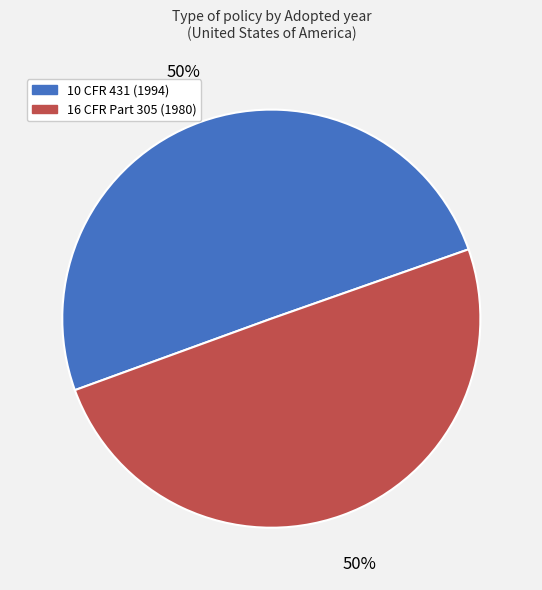

To the nearest percent, what is the combined percentage of 10 CFR 431 (1994) and 16 CFR Part 305 (1980)?

100%